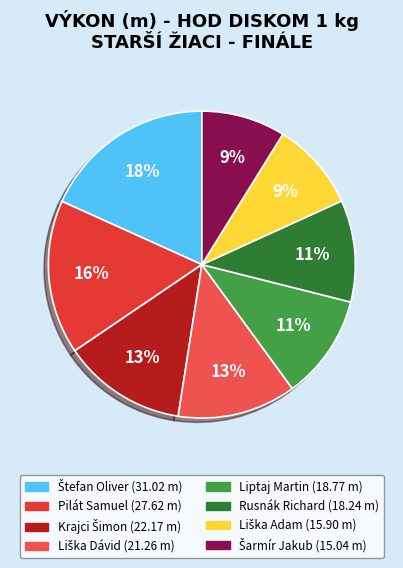

Does any single category account for the majority?

No